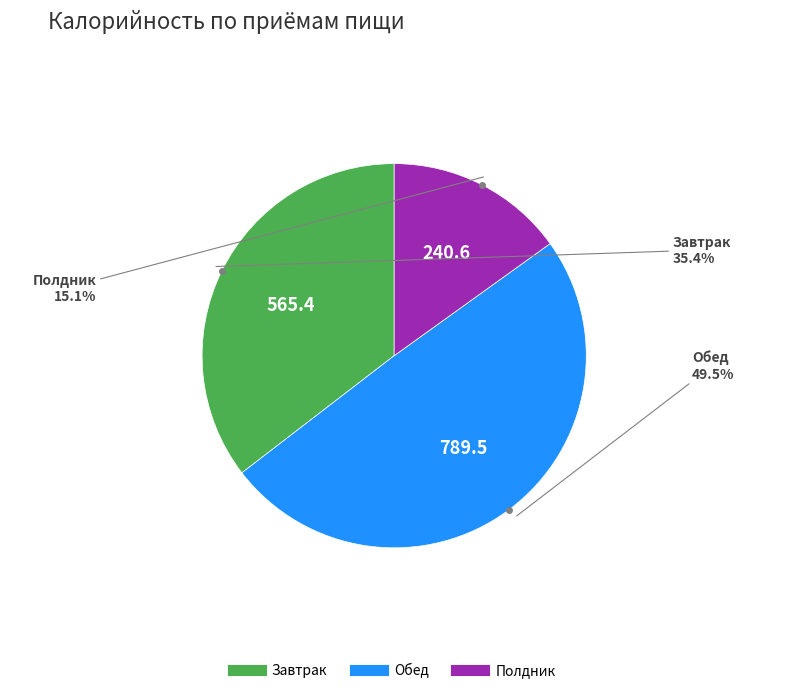

What is the largest slice in the pie chart?

Обед